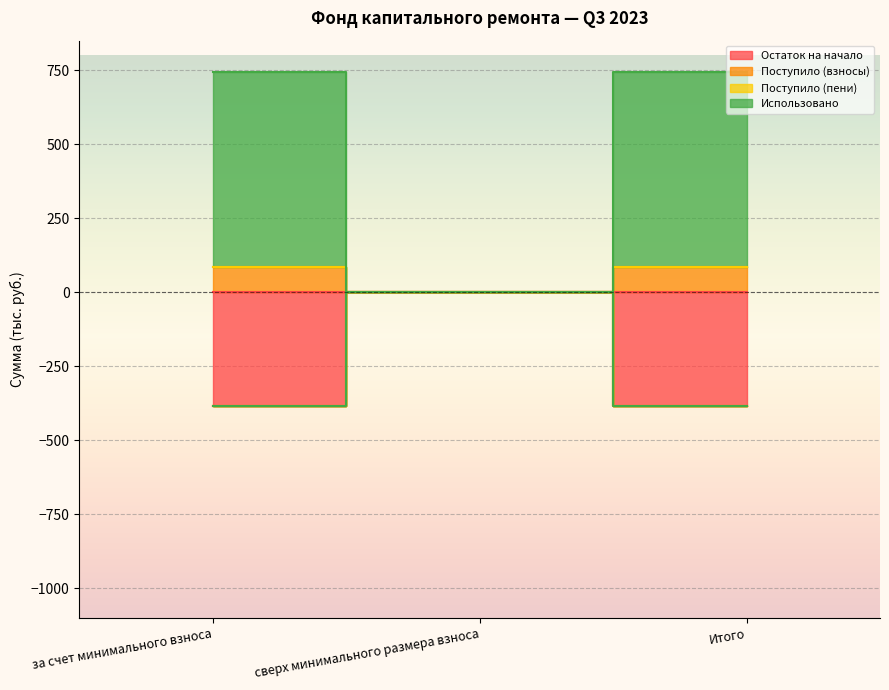

What is the greatest value displayed?

743.6